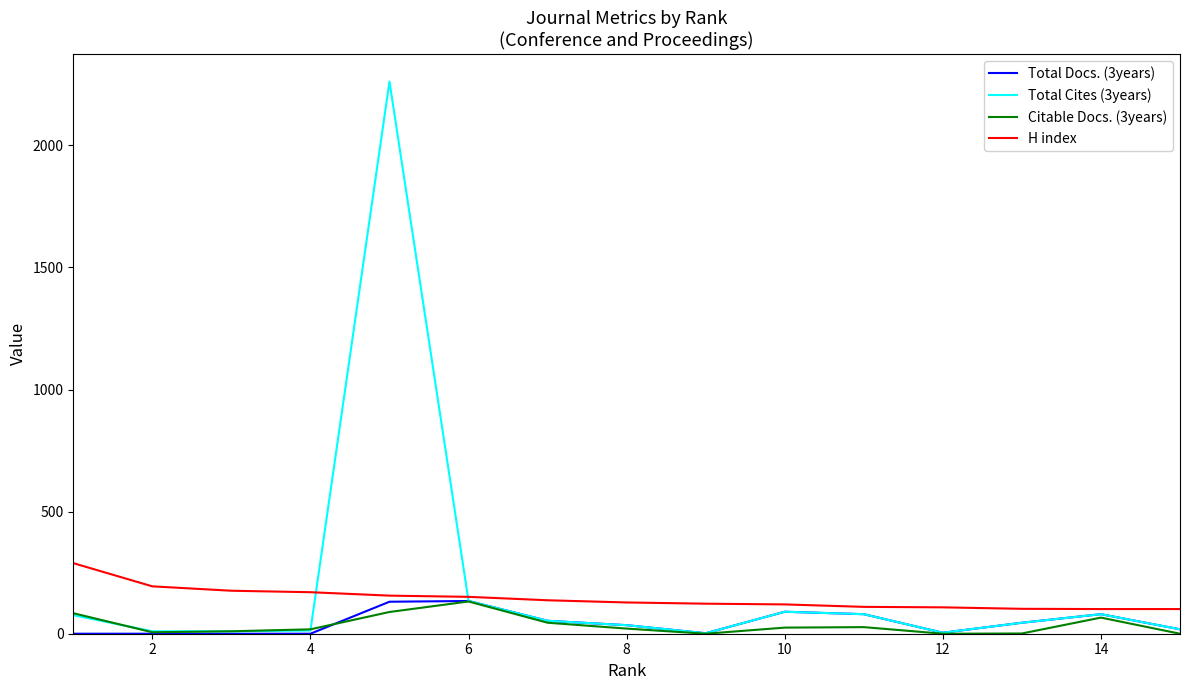

Which series has the widest spread of values?

Total Cites (3years)